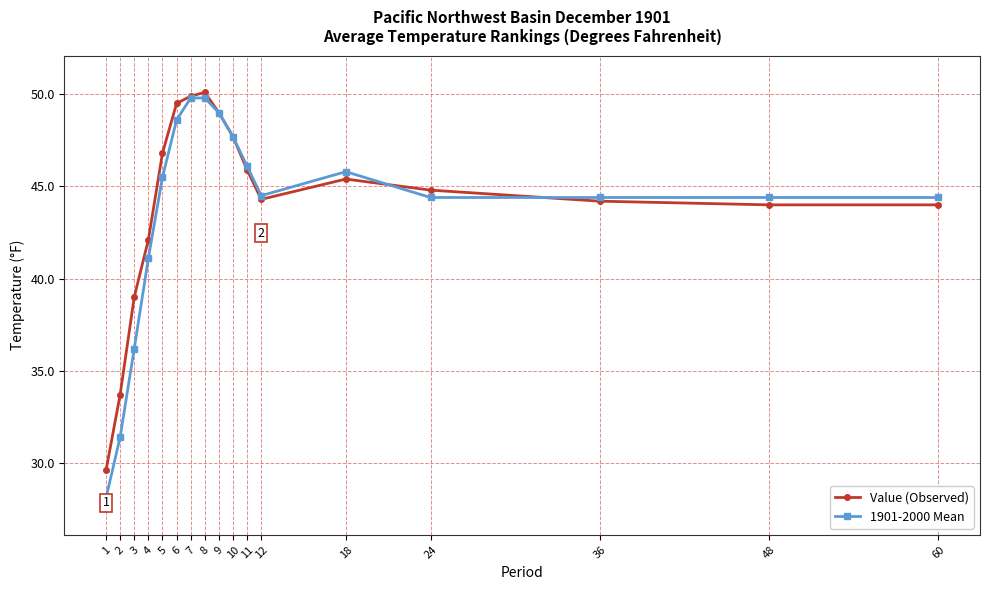

List the series in order of their overall mean, highest first.

Value (Observed), 1901-2000 Mean